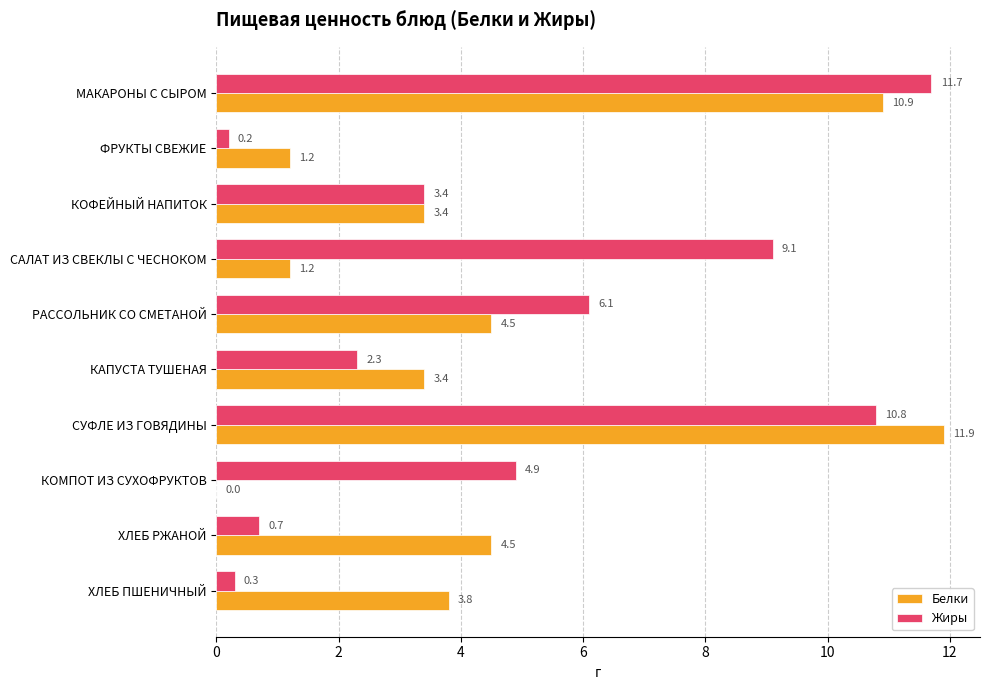

Which series changed the most between САЛАТ ИЗ СВЕКЛЫ С ЧЕСНОКОМ and РАССОЛЬНИК СО СМЕТАНОЙ?

Белки